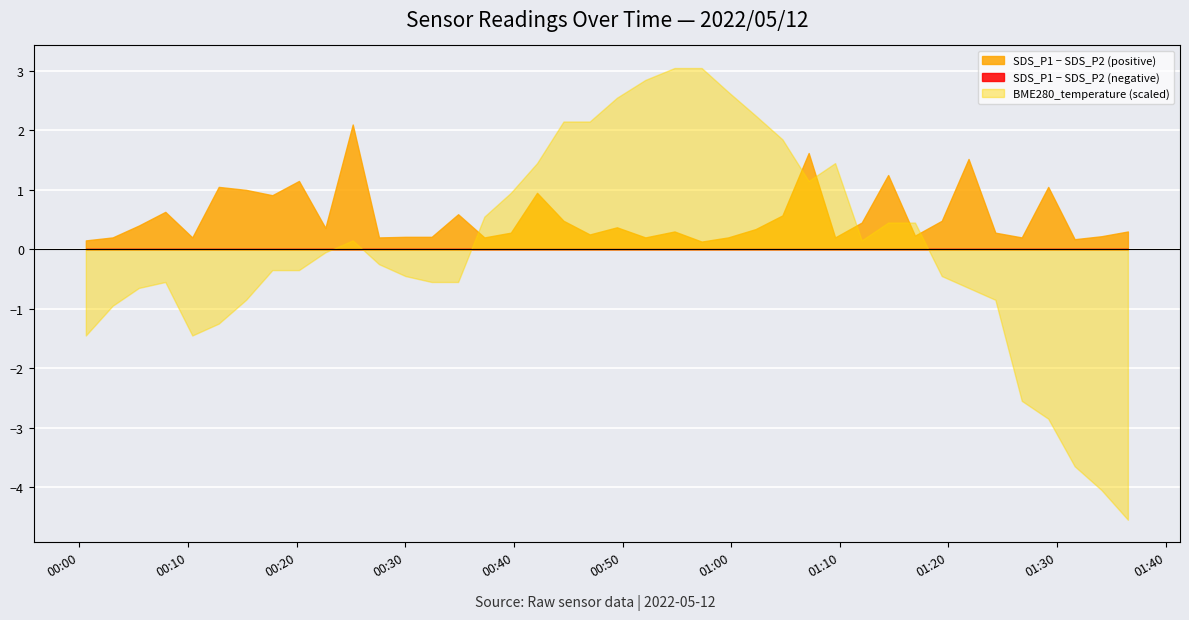

The BME280_temperature series shows 9.0 at 2022/05/12 01:16:55. True or false?

True